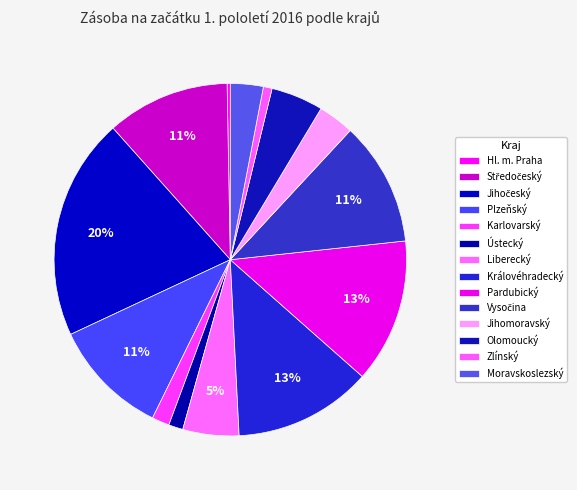

How many segments does this pie chart have?

14